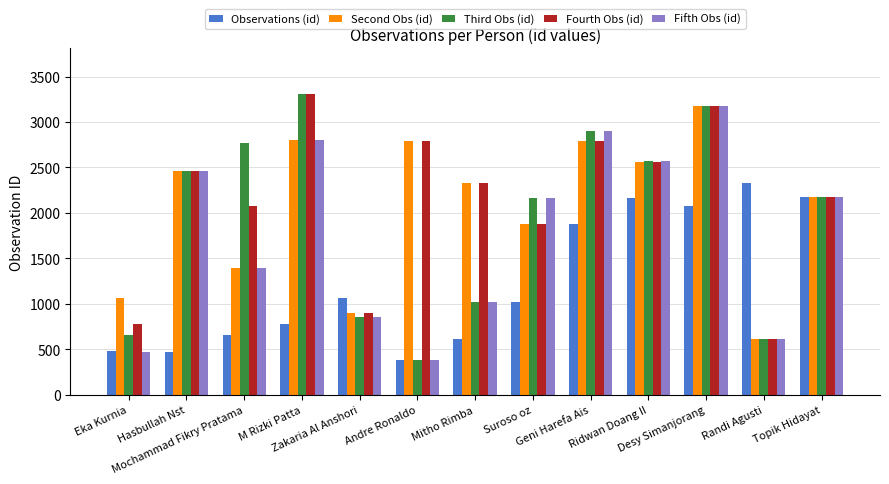

Which series has the largest range (max minus min)?

Third Obs (id)